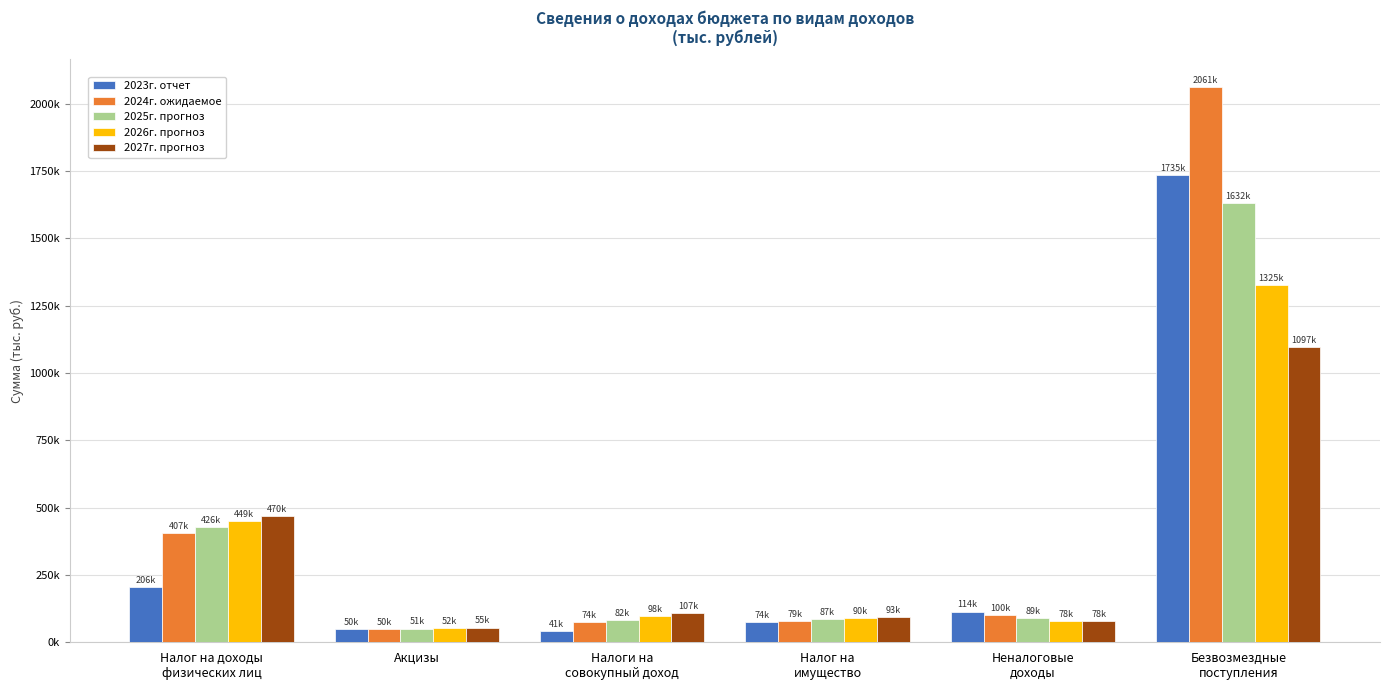

What is the minimum value shown in the chart?

41194.1